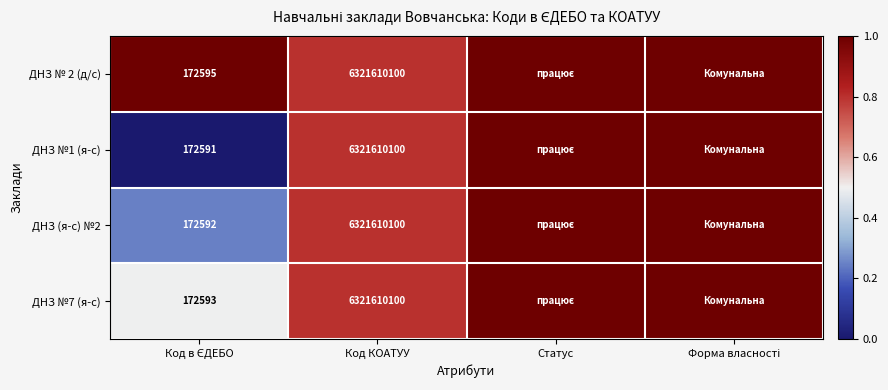

True or false: ДНЗ №1 (я-с) has a value of 6321610100 at Код КОАТУУ.

True